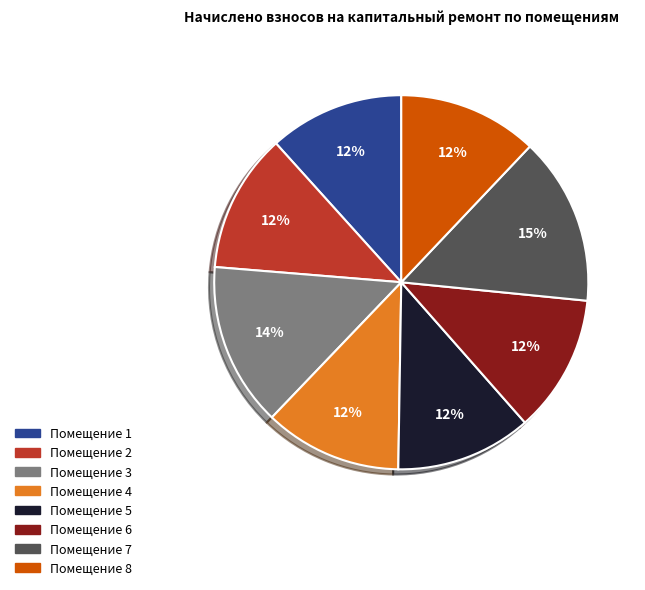

How many segments does this pie chart have?

8